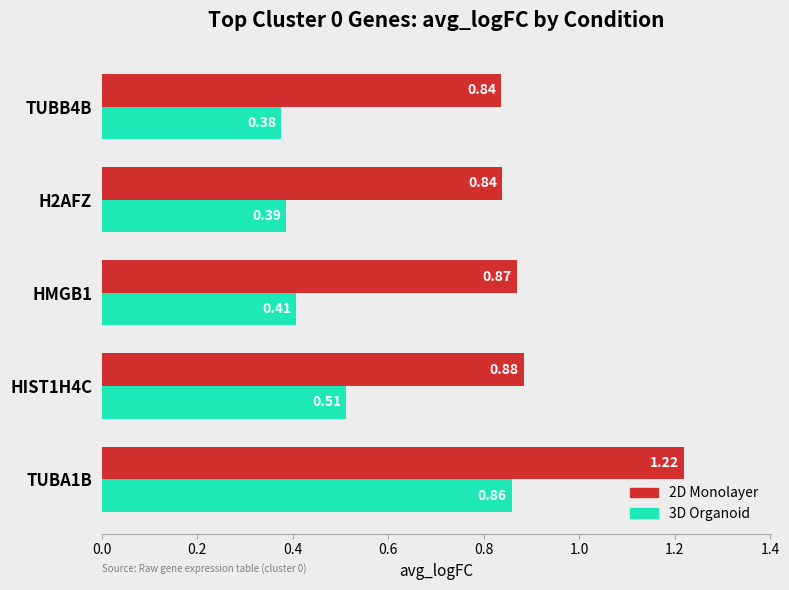

What is the sum of all 3D Organoid values?

2.5